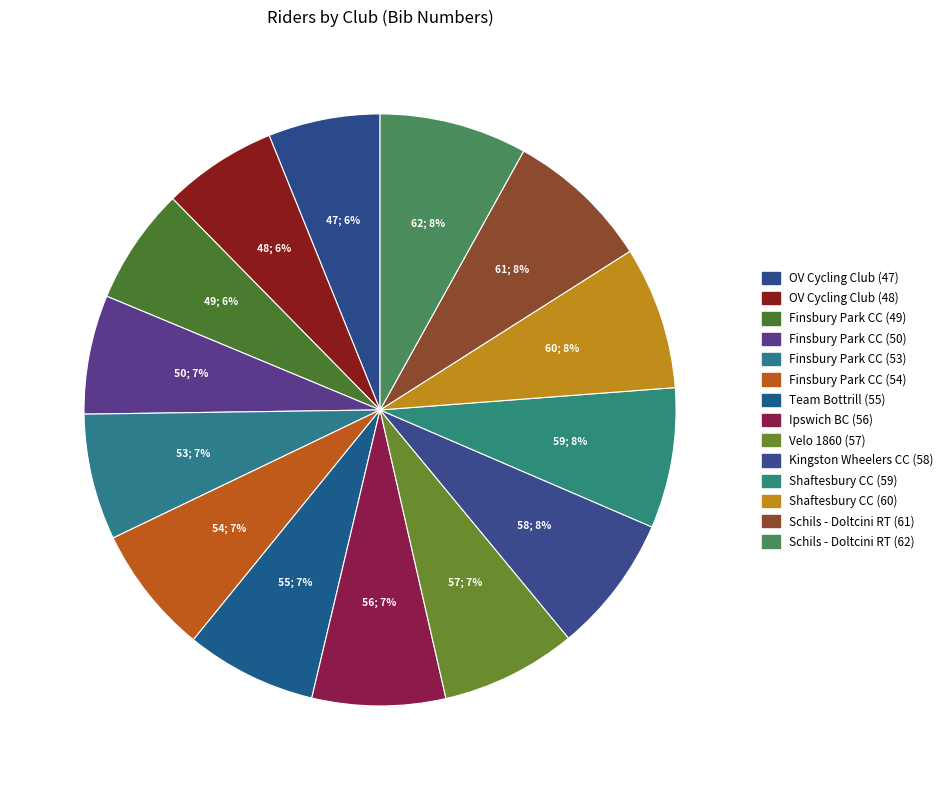

How many segments does this pie chart have?

14